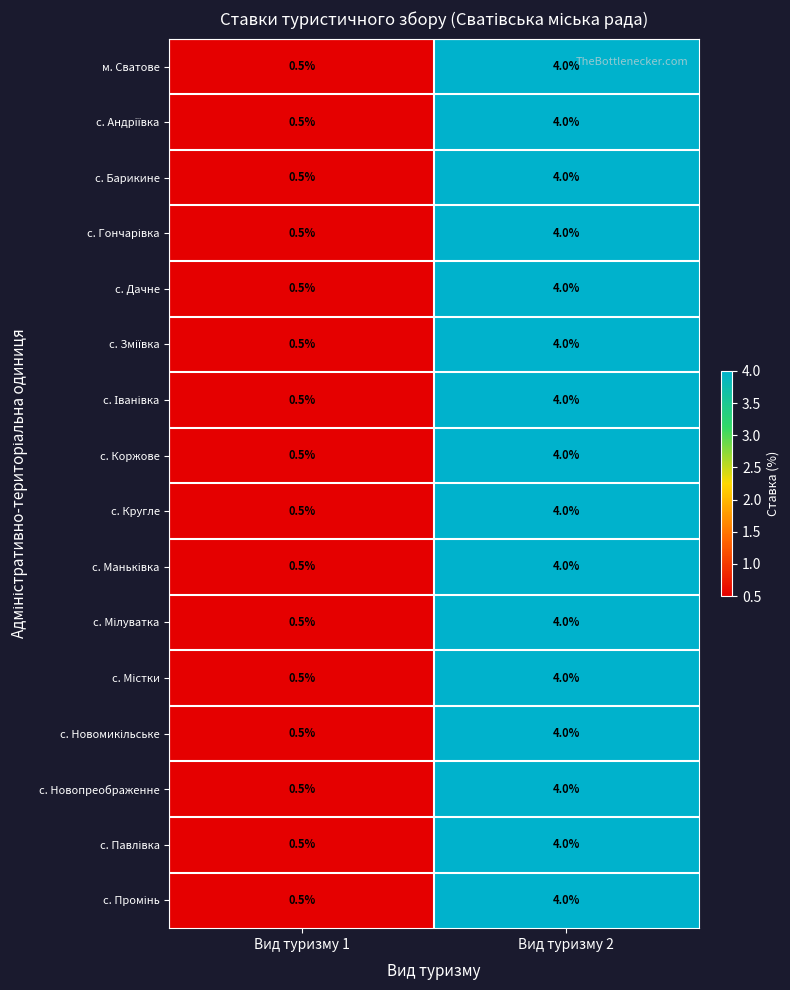

What is the sum of the с. Барикине values at Вид туризму 1 and Вид туризму 2?

4.5